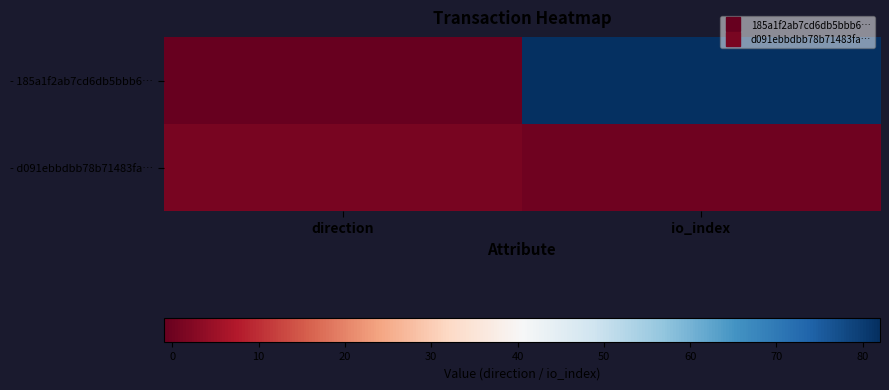

Reading left to right, list all the values displayed in this chart.

- 185a1f2ab7cd6db5bbb6…: direction=-1	io_index=82
- d091ebbdbb78b71483fa…: direction=1	io_index=0